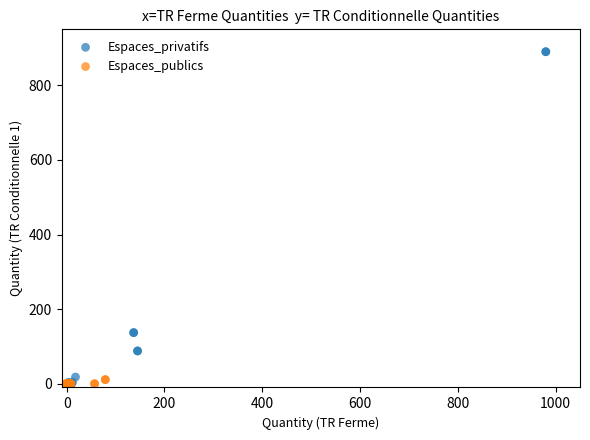

Which series has the widest spread of Y values?

Espaces_privatifs